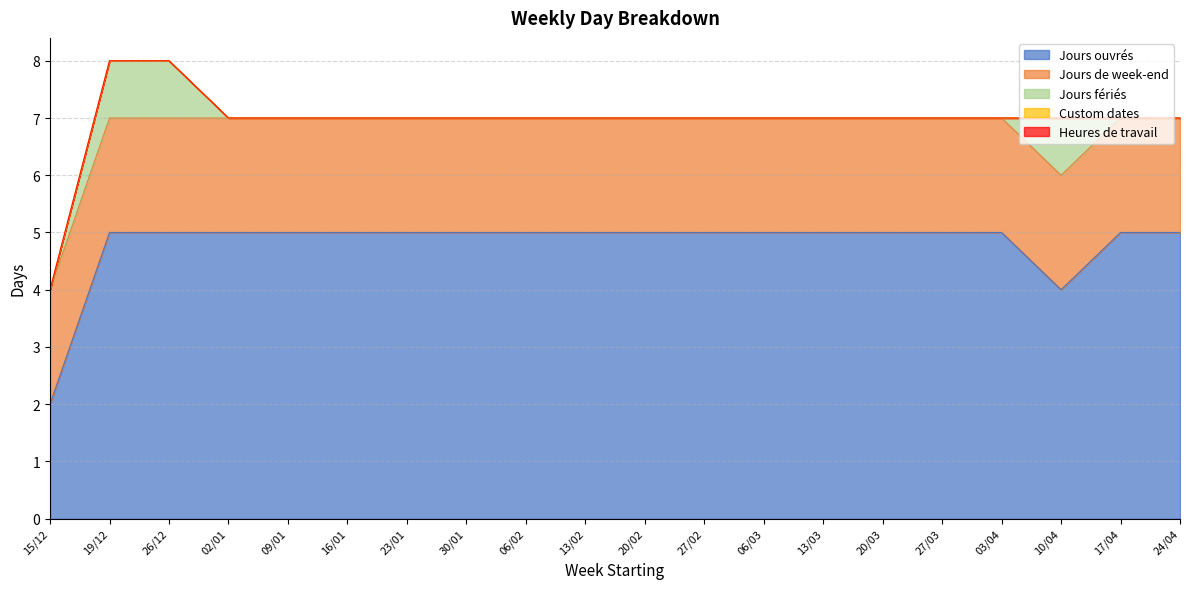

How many lines are shown in the chart?

5